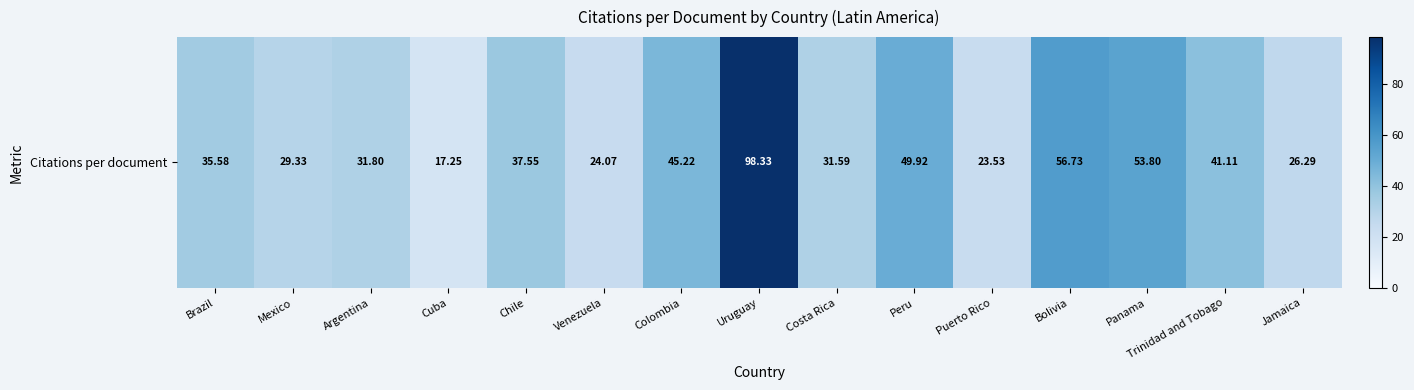

Reading left to right, what are all the values shown in this chart?

Brazil=35.6	Mexico=29.3	Argentina=31.8	Cuba=17.2	Chile=37.5	Venezuela=24.1	Colombia=45.2	Uruguay=98.3	Costa Rica=31.6	Peru=49.9	Puerto Rico=23.5	Bolivia=56.7	Panama=53.8	Trinidad and Tobago=41.1	Jamaica=26.3